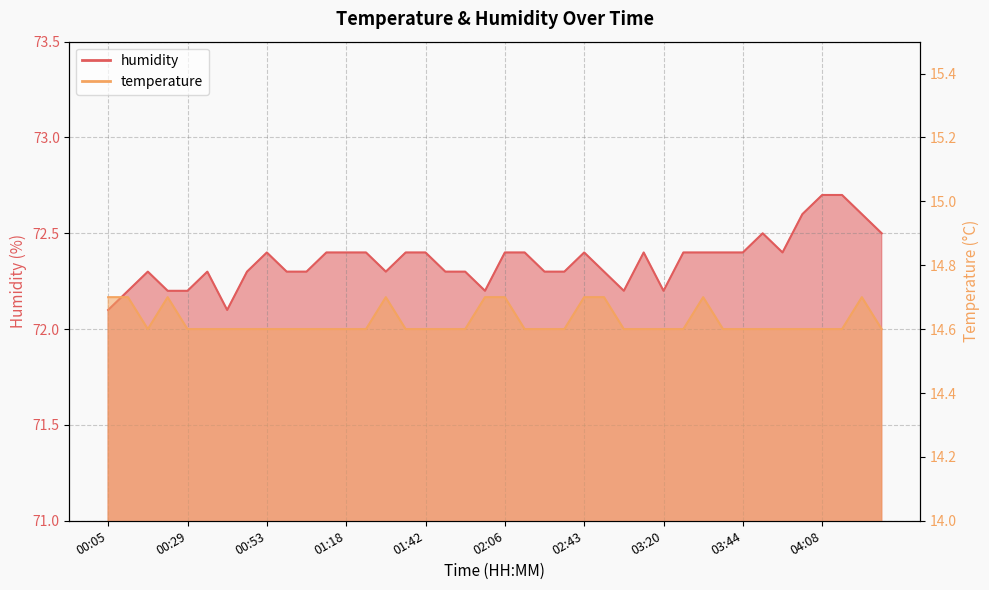

True or false: humidity and temperature intersect in this chart.

False